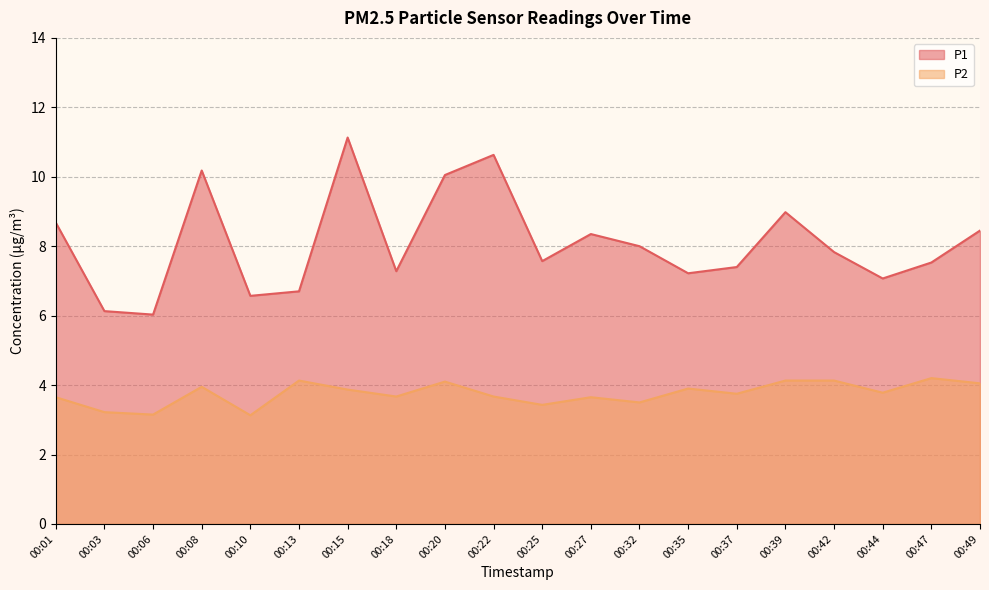

What is the difference between the maximum and minimum values in the P1 series?

5.1